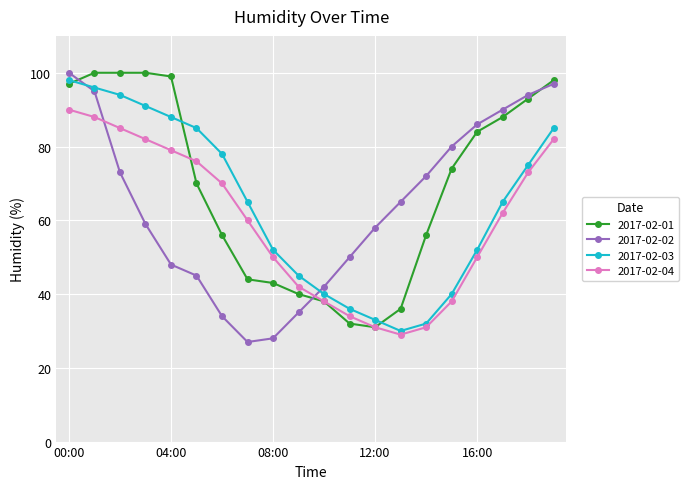

Which series has the largest range (max minus min)?

2017-02-02